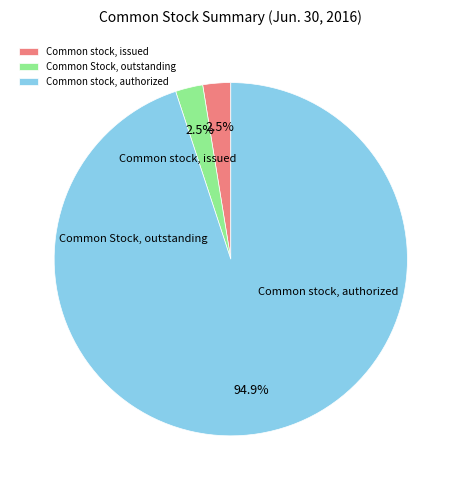

Which category accounts for the majority?

Common stock, authorized